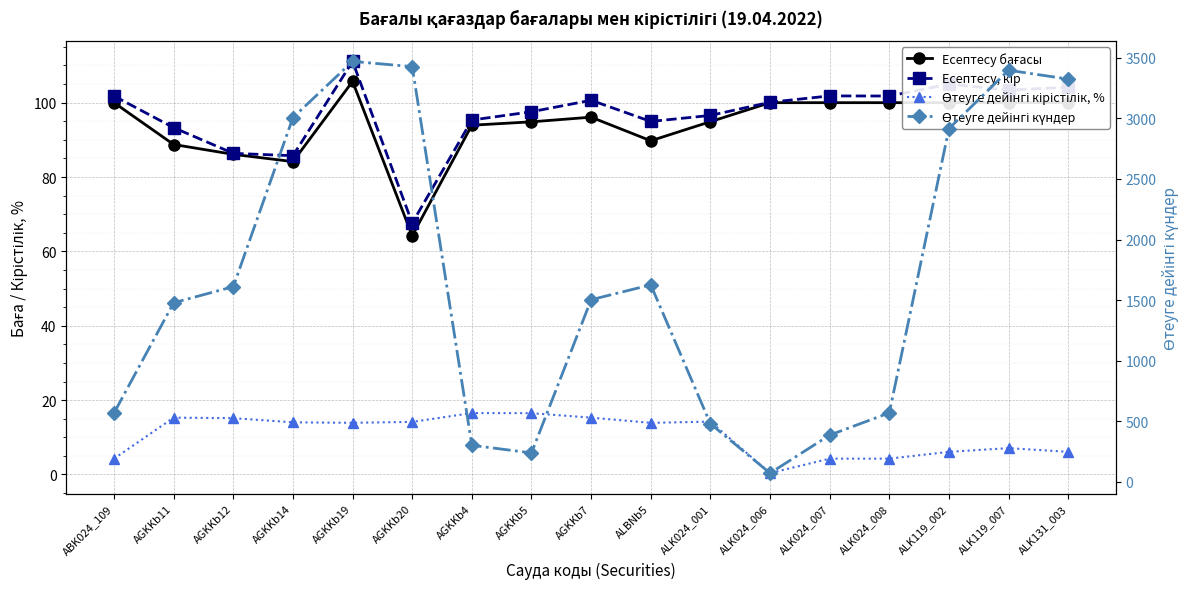

What is the label of the 6th point from the left?

AGKKb20